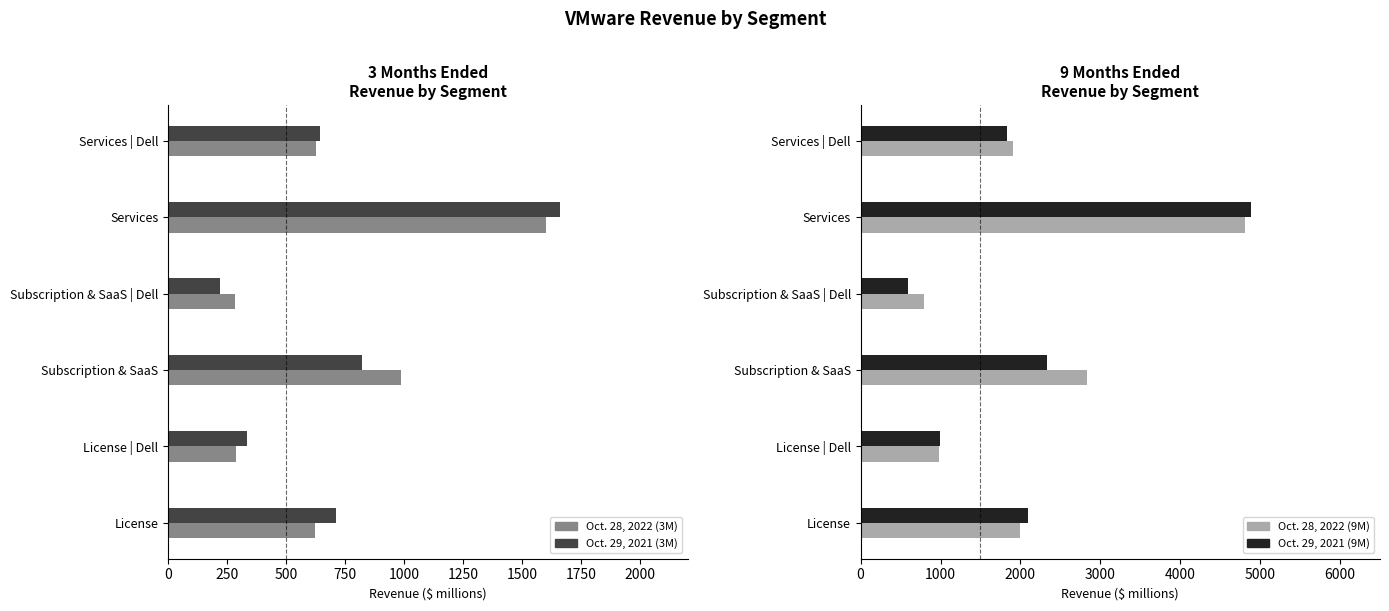

Is it true that Oct. 29, 2021 (3M) equals 839 at 1000?

False